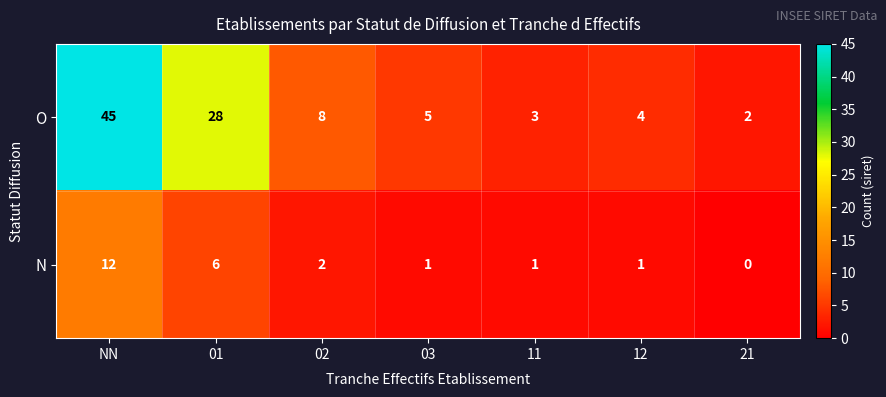

How many series are shown in this chart?

2